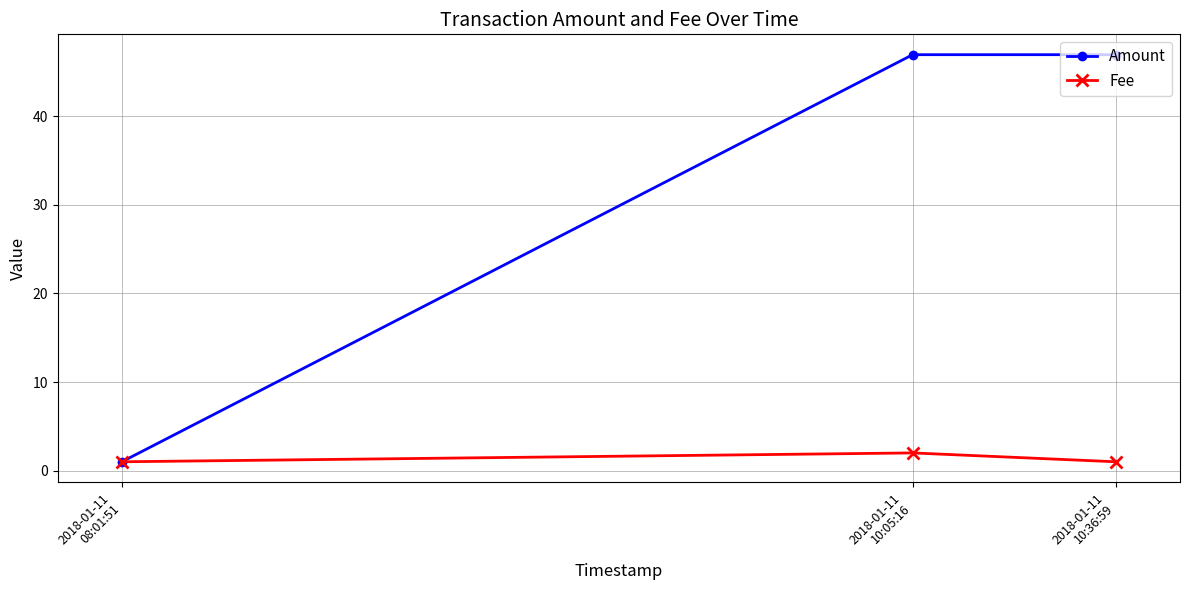

What is the maximum value for Fee?

2.0